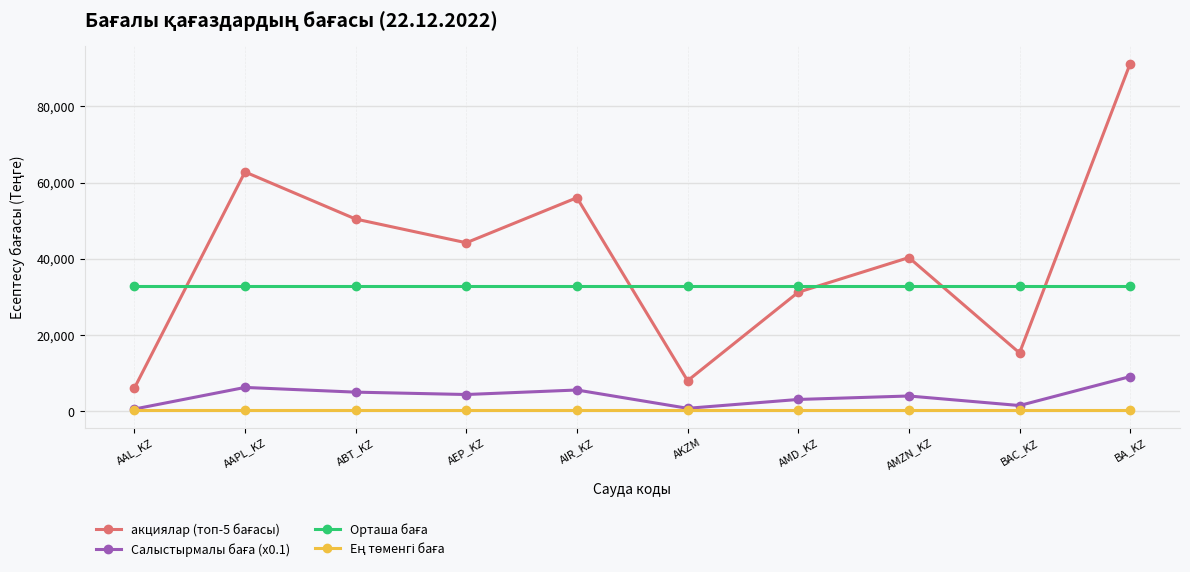

What is the label of the 3rd point from the left?

ABT_KZ